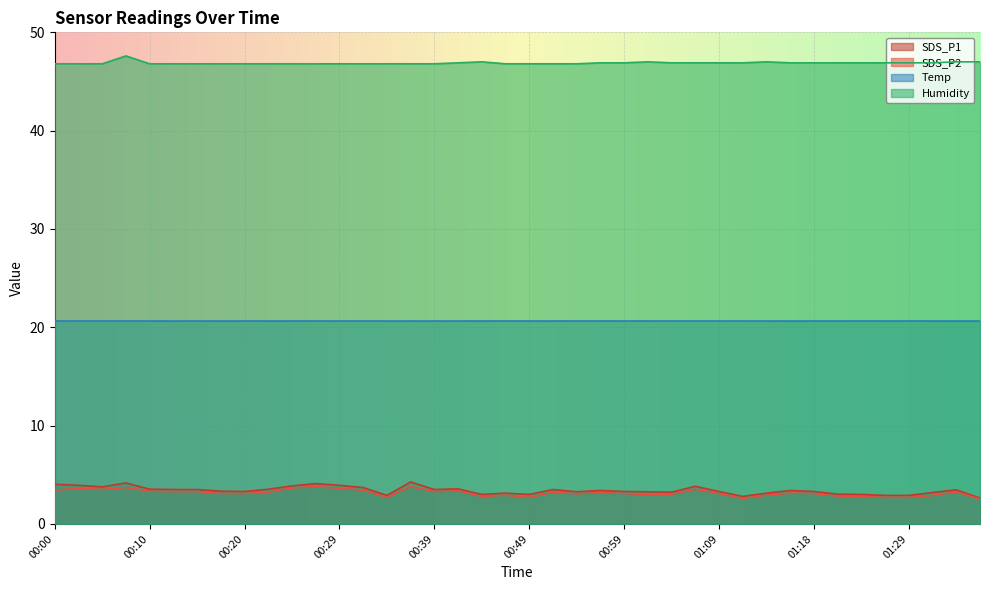

At how many categories does at least one series exceed 15?

40